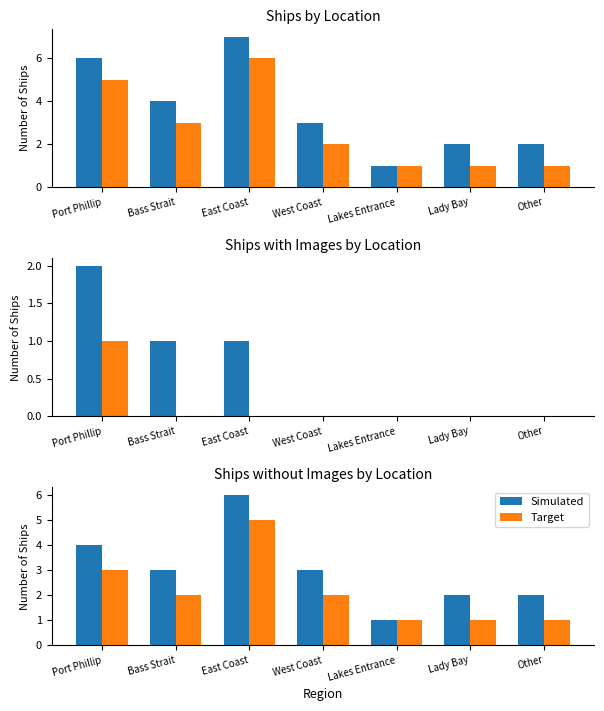

The Simulated series shows 2 at Lady Bay. True or false?

True